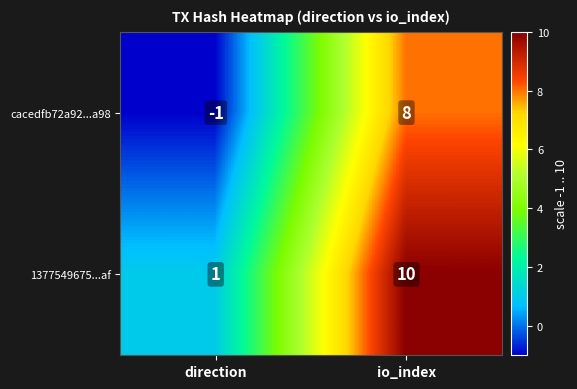

Which label corresponds to the largest value in the chart?

io_index